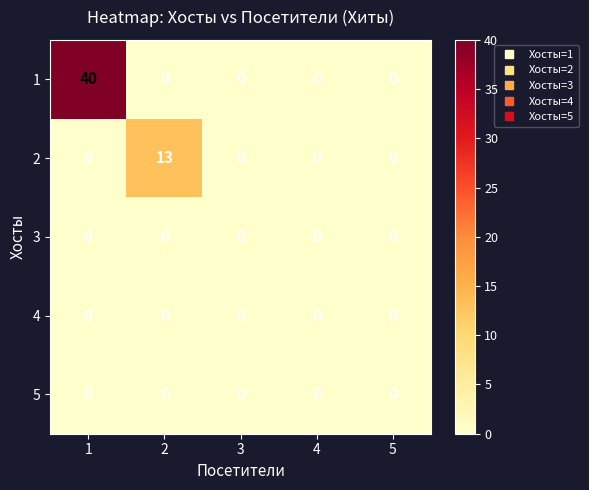

The value of 2 at 5 is 0. True or false?

True